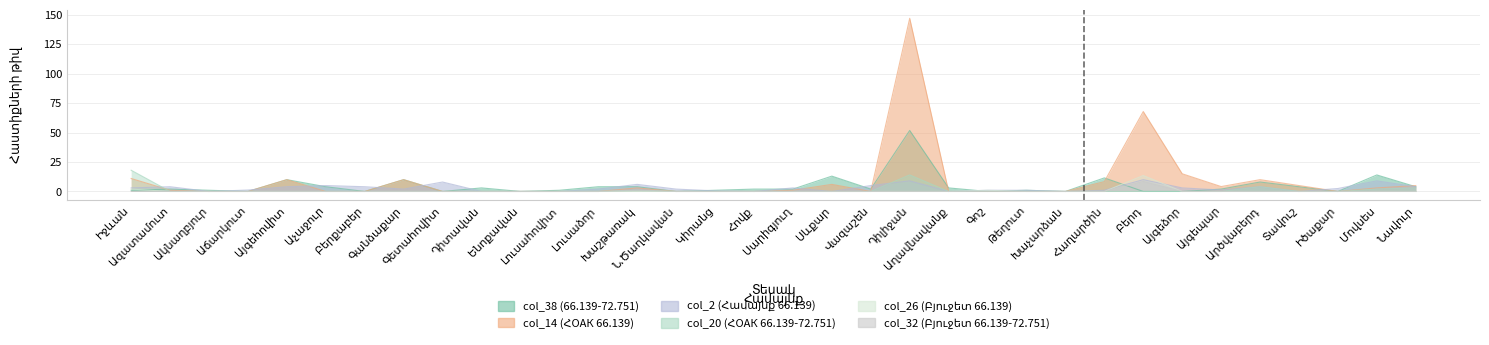

True or false: col_38 (66.139-72.751) and col_2 (Համայնք 66.139) intersect in this chart.

True